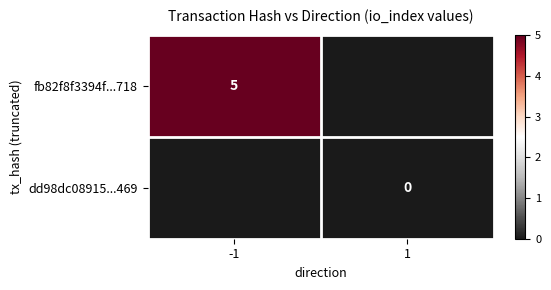

Is it true that dd98dc08915...469 equals 0 at -1?

True